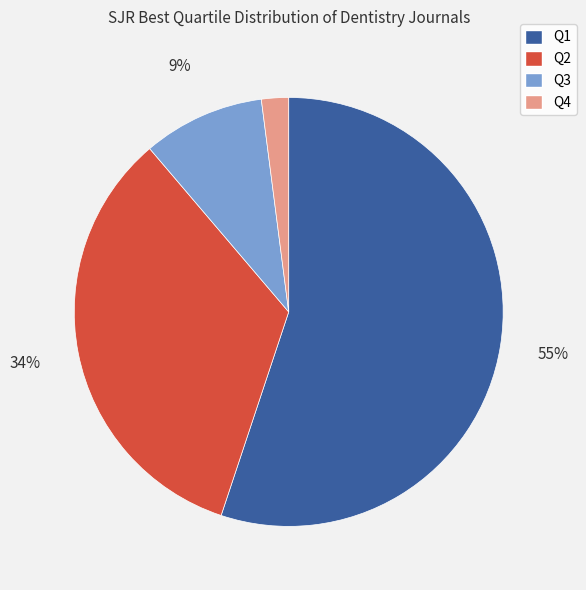

Combined, do Q1 and Q2 account for over 50%?

Yes